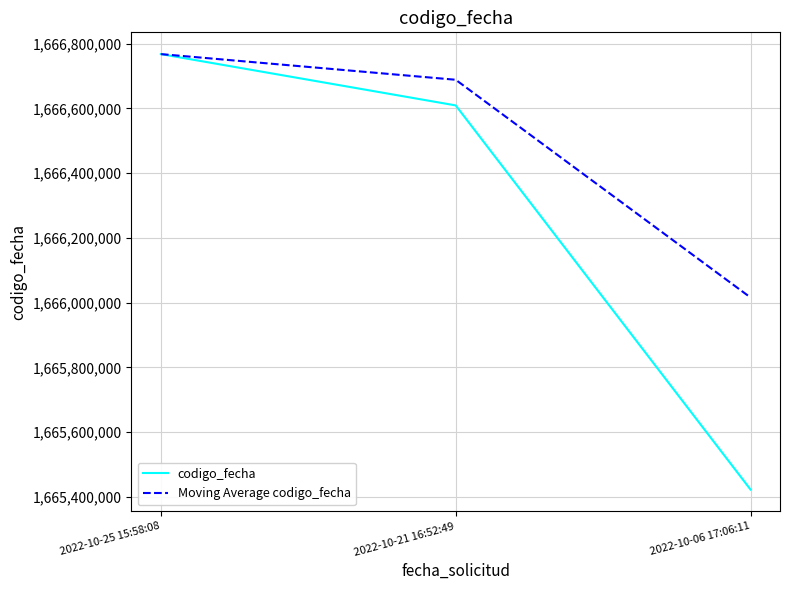

At how many categories does at least one series exceed 1666354067?

2